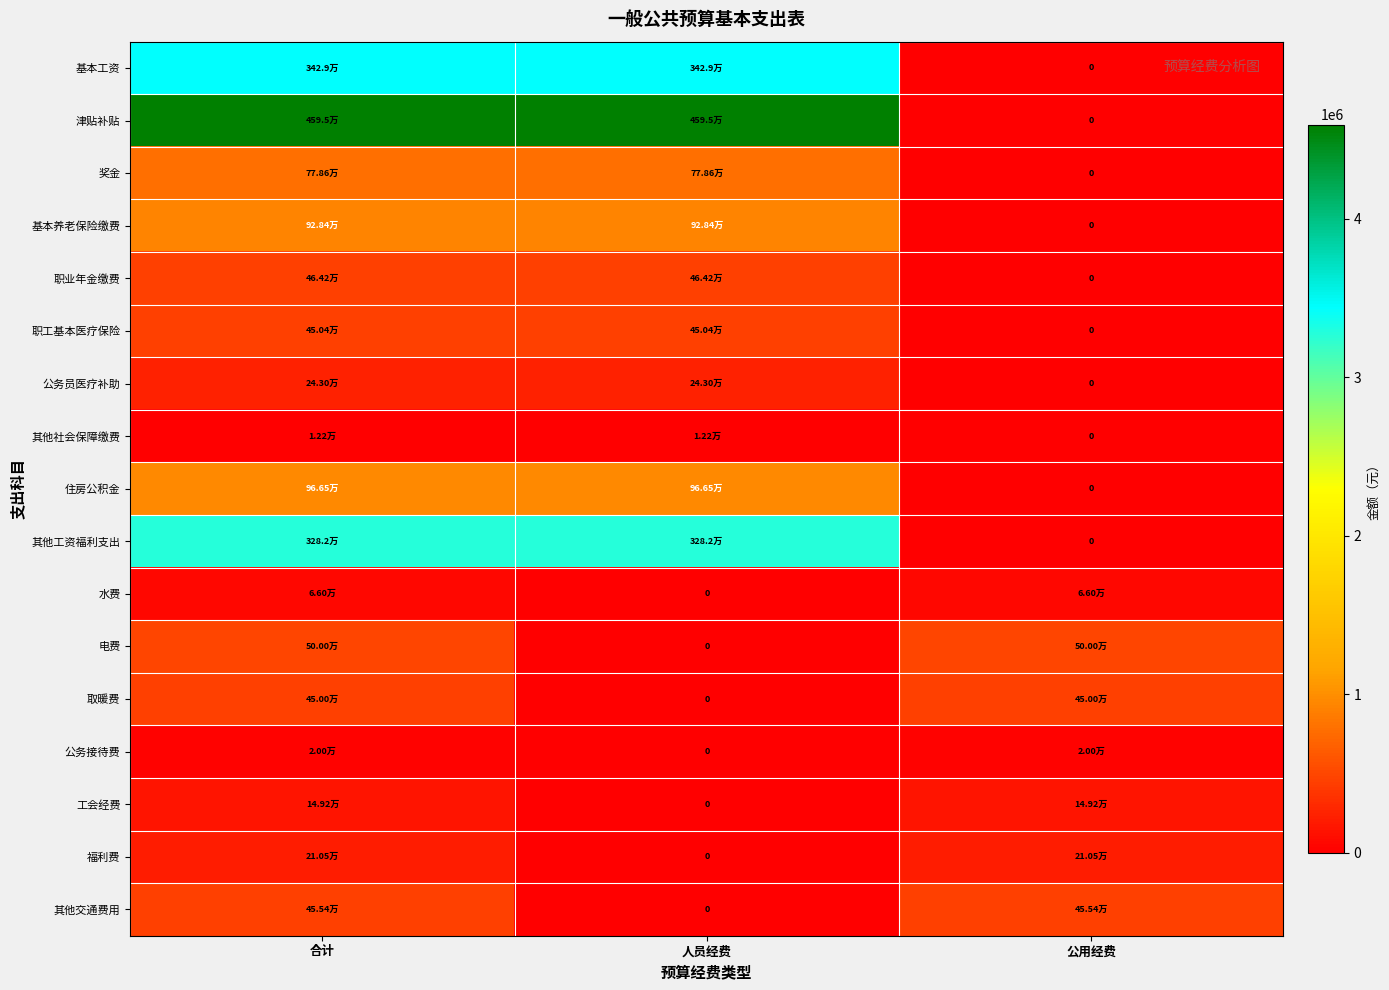

What is the greatest value displayed?

4594675.9